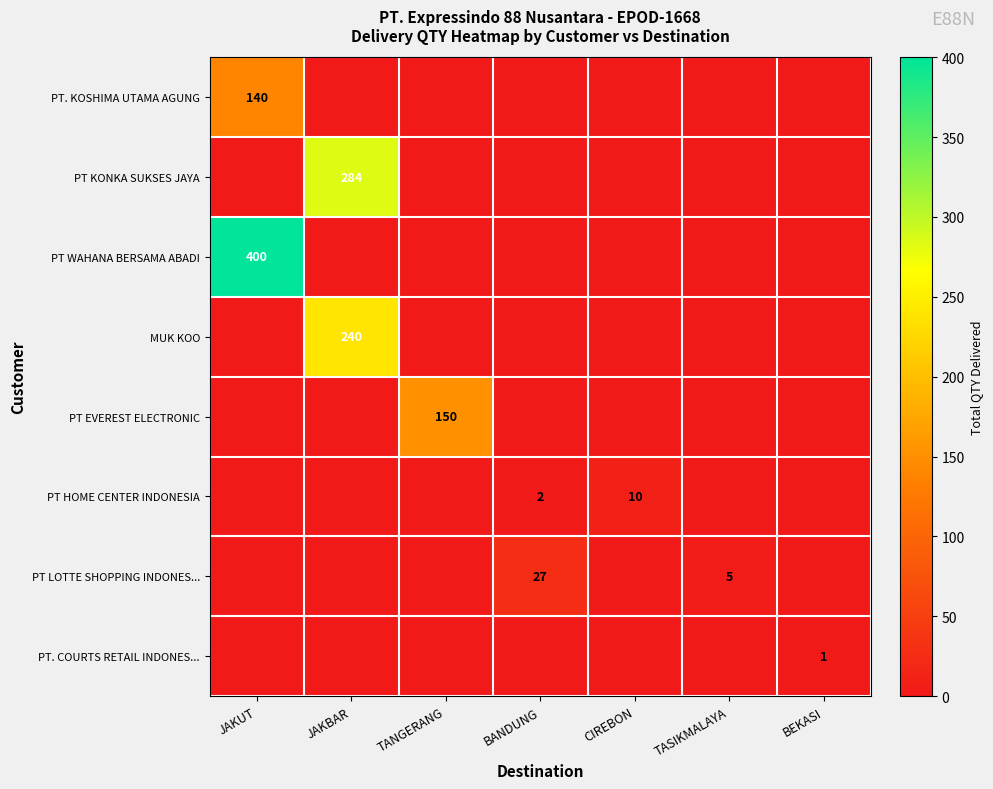

Count the number of data series in this chart.

8